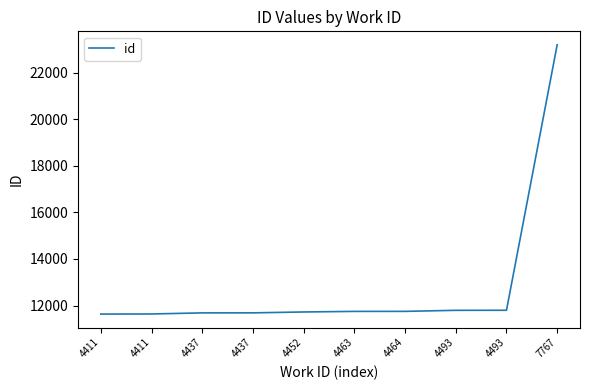

What is the value of the 4th point from the left?

11688